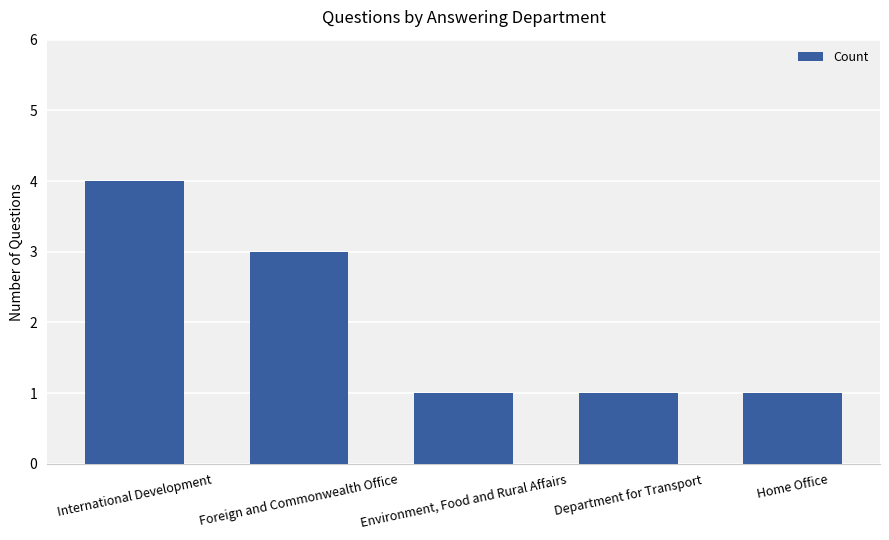

What is the label of the 5th bar from the left?

Home Office